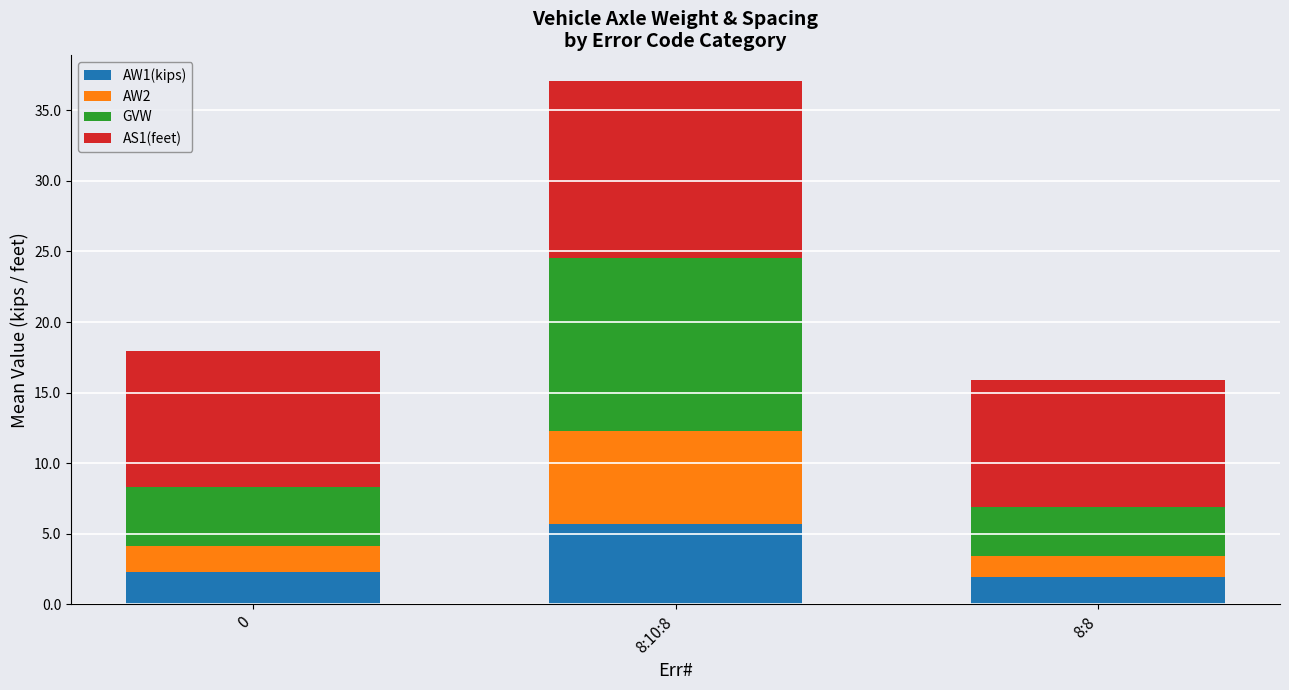

At which label does AW1(kips) reach its peak?

8:10:8